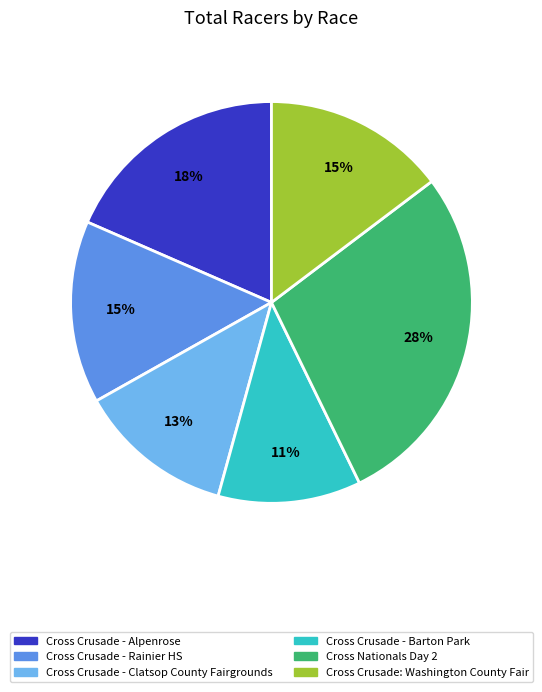

Which slice is the largest?

Cross Nationals Day 2